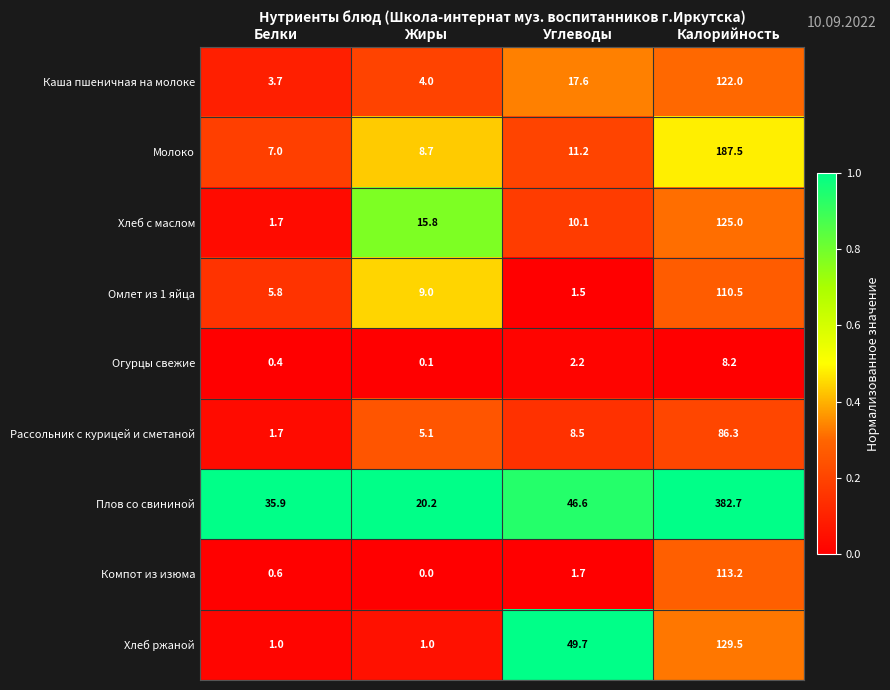

Which series has the largest total across all categories?

Плов со свининой